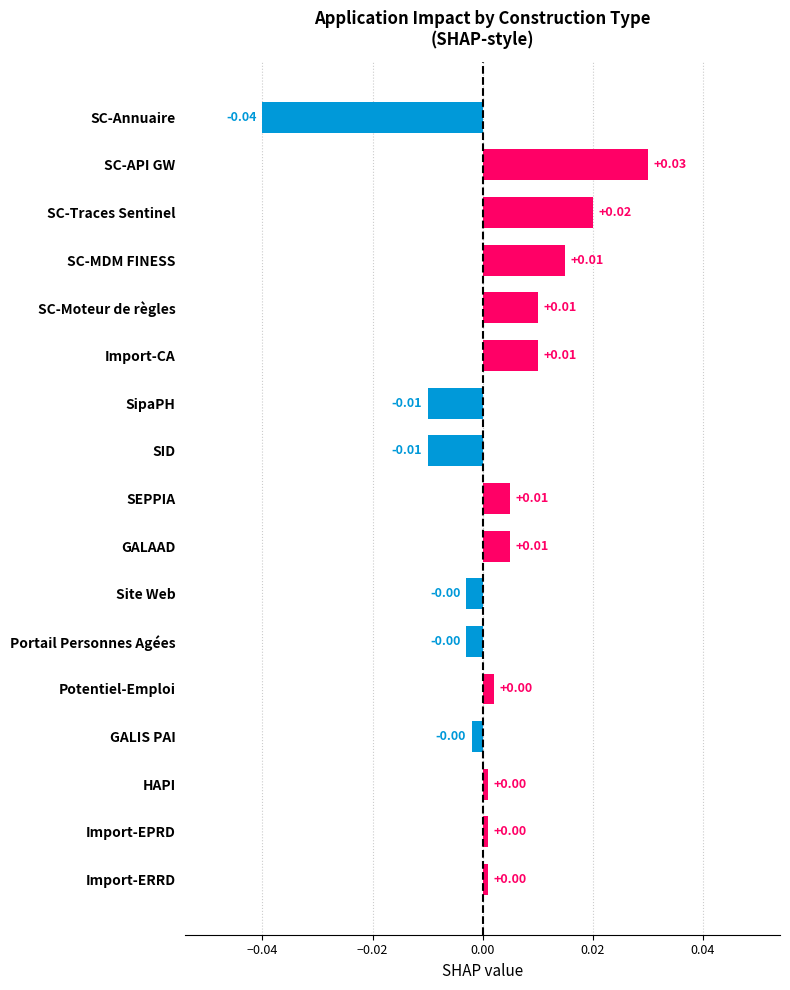

Between SC-API GW and HAPI, which is larger?

SC-API GW